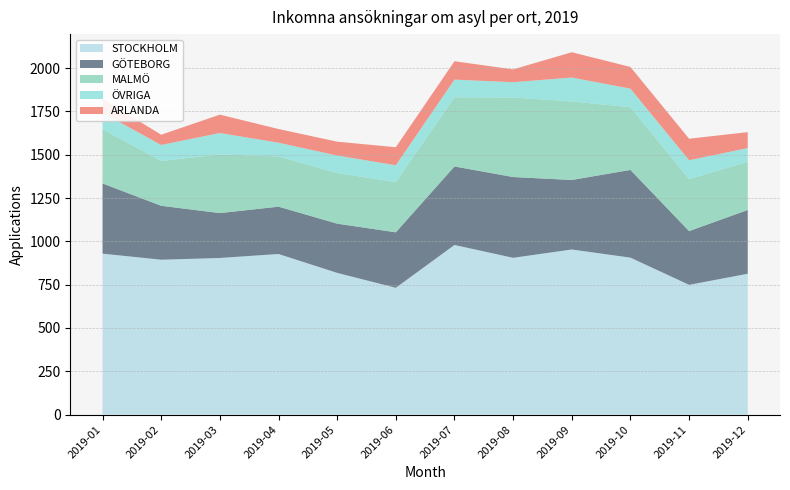

Reading left to right, what are all the values shown in this chart?

STOCKHOLM: 929	894	904	927	818	732	979	905	953	906	749	813
GÖTEBORG: 405	311	259	273	284	320	453	466	401	506	310	368
MALMÖ: 313	259	338	290	292	290	399	459	453	362	300	278
ÖVRIGA: 95	92	124	79	101	97	102	88	138	107	109	79
ARLANDA: 81	59	106	79	80	104	106	74	146	125	124	92